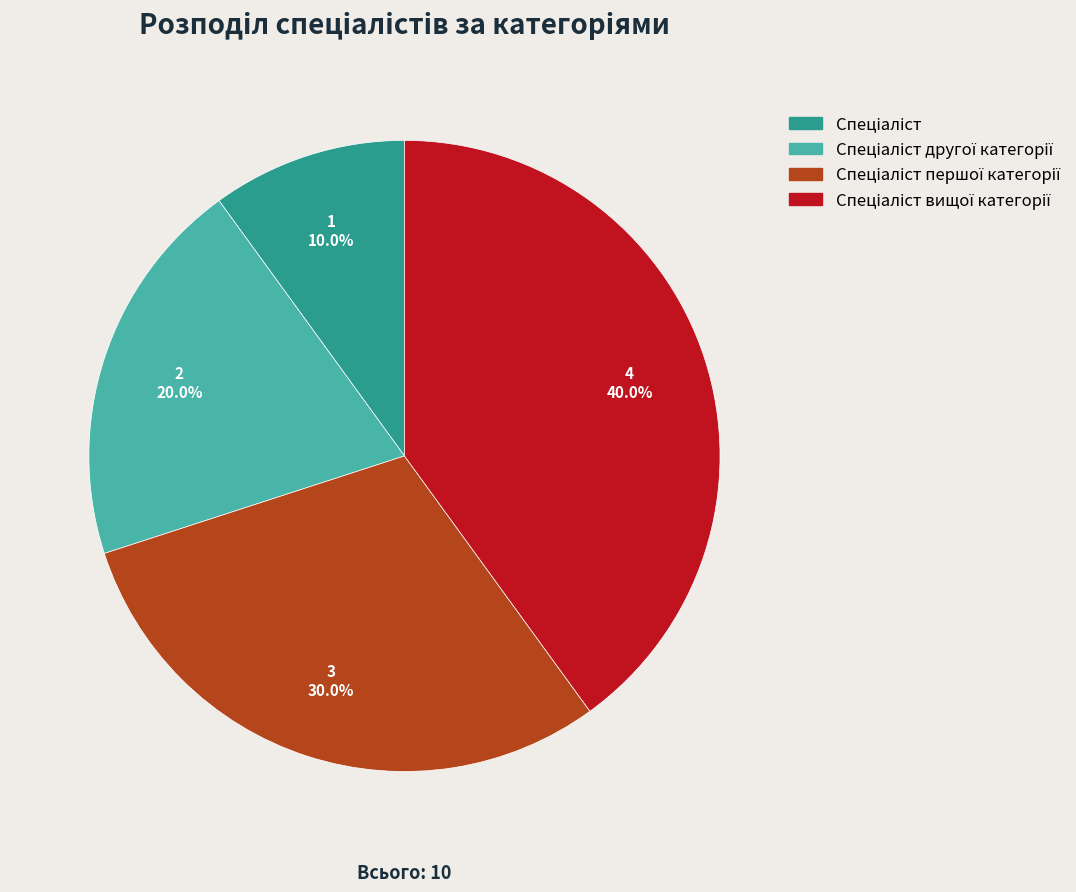

Does any single category account for the majority?

No